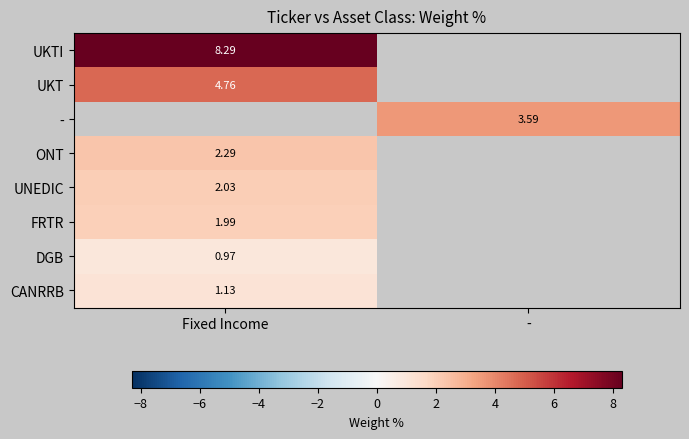

Where is FRTR nearest to the value 1?

Fixed Income